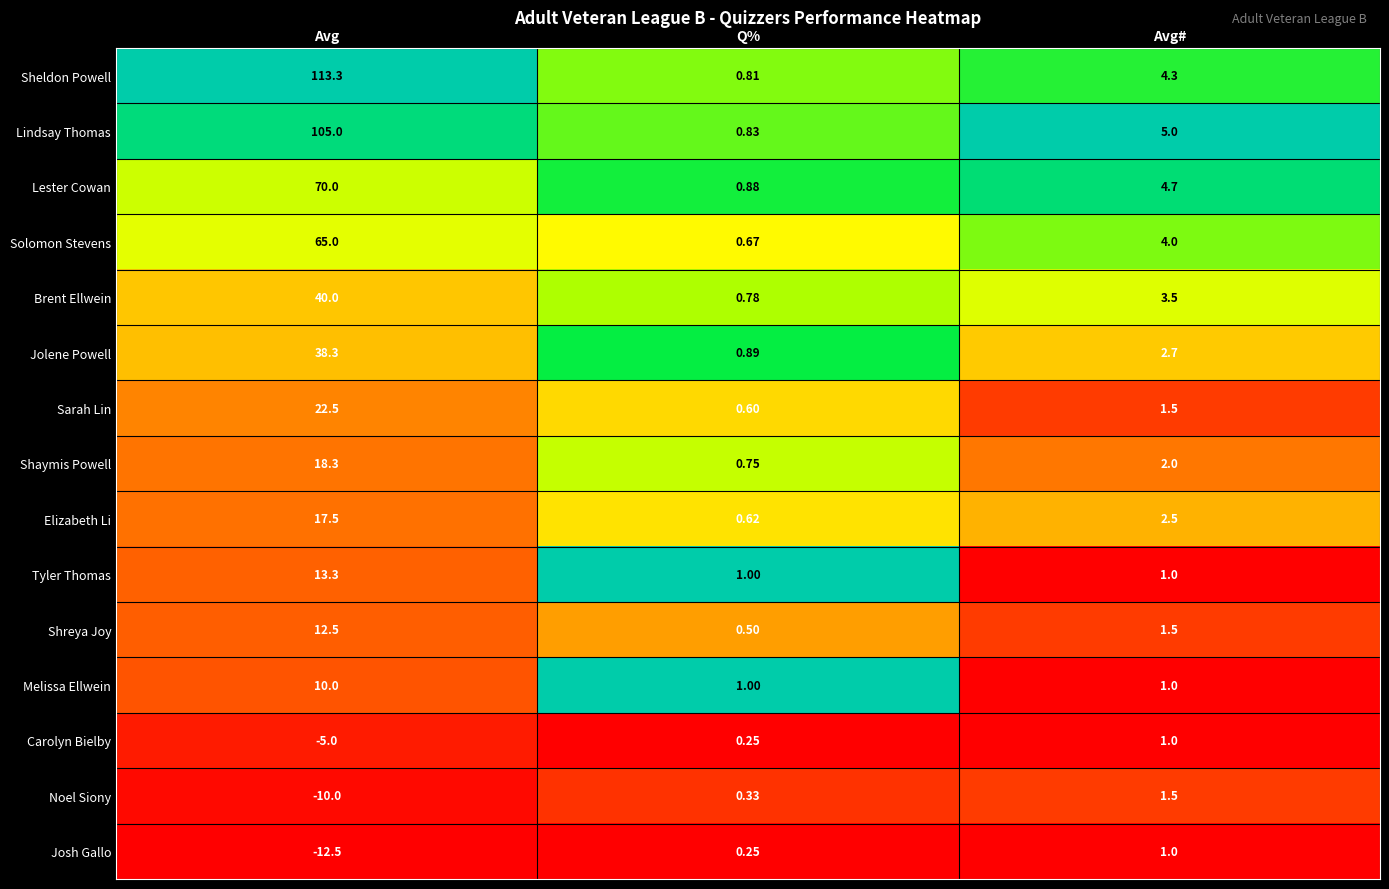

How many values in the Jolene Powell series exceed 2?

2